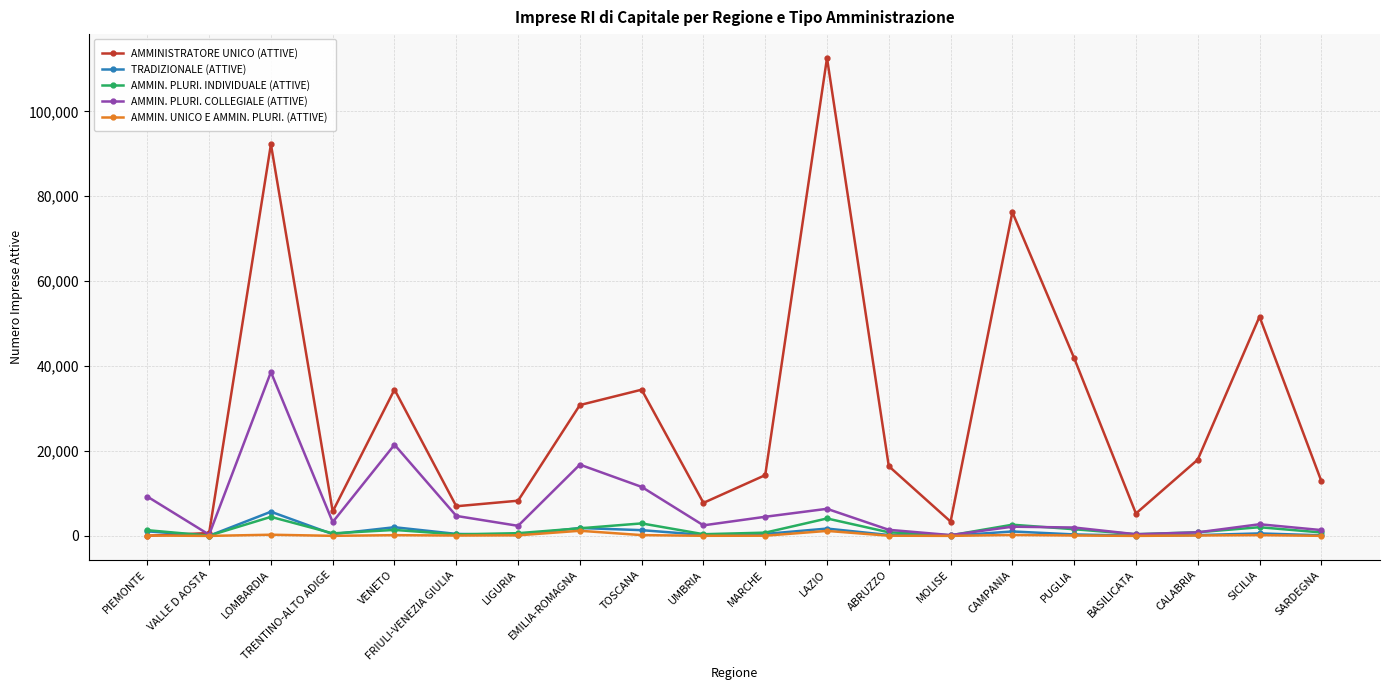

What are all the series names shown in the legend?

AMMINISTRATORE UNICO (ATTIVE), TRADIZIONALE (ATTIVE), AMMIN. PLURI. INDIVIDUALE (ATTIVE), AMMIN. PLURI. COLLEGIALE (ATTIVE), AMMIN. UNICO E AMMIN. PLURI. (ATTIVE)